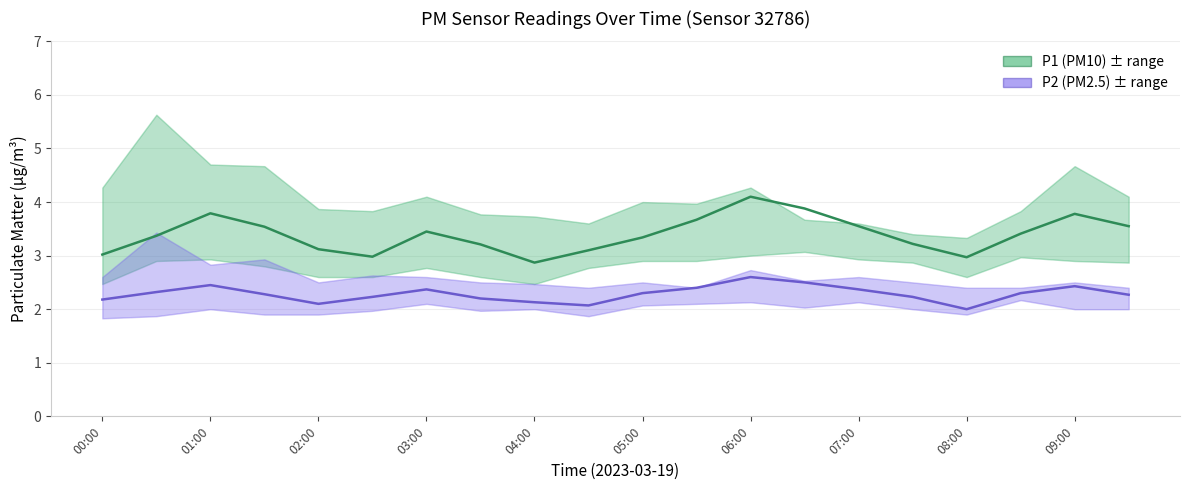

Is it true that P2 (PM2.5) equals 3.8 at 07:00?

False